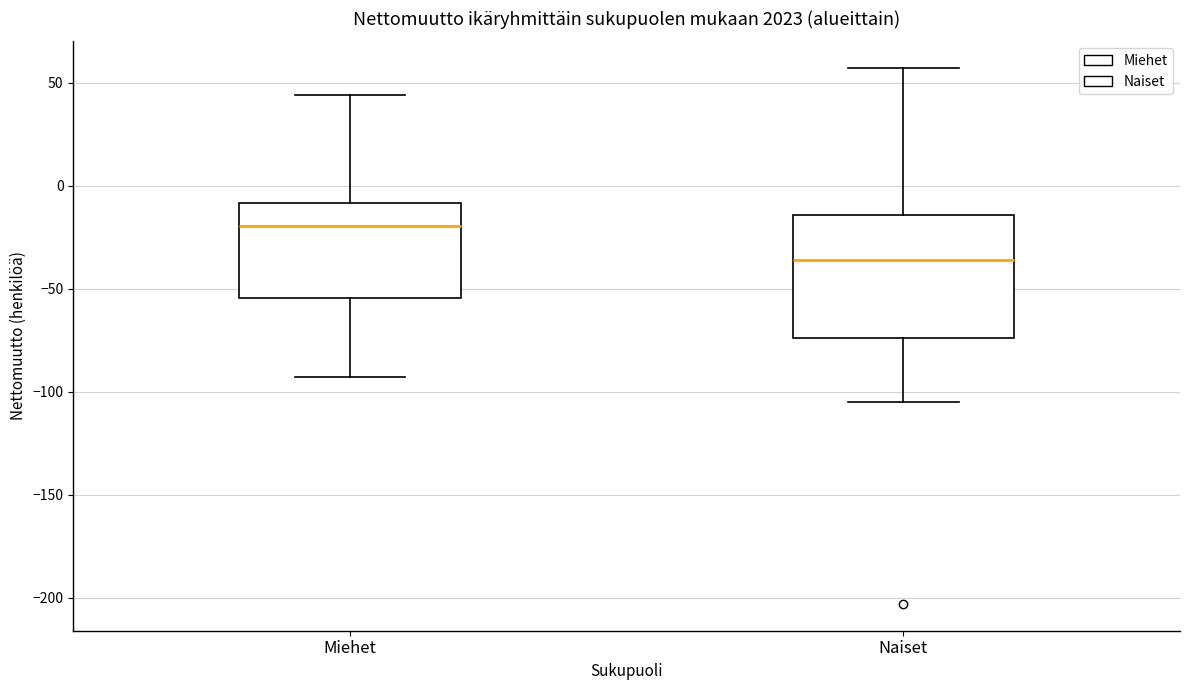

Reading left to right, transcribe this box plot: for each box, give where its median line is, the range the box spans, and where its two whiskers end, as read against the y-axis. The values are not printed on the chart, so give them approximately, as read against the axis.

Miehet: median -20, box -55 to -10, whiskers -95 to 45
Naiset: median -35, box -75 to -15, whiskers -105 to 55